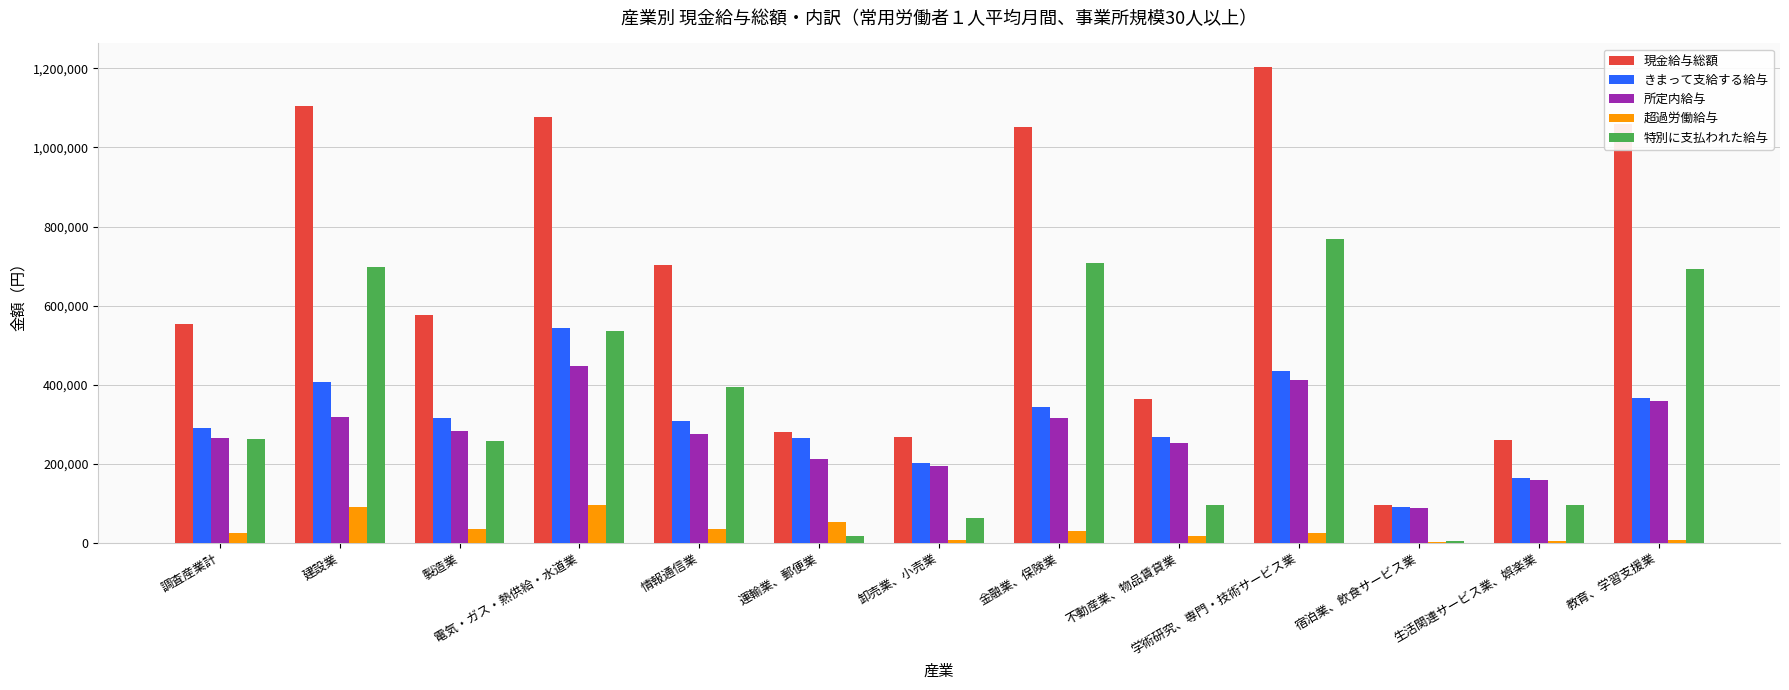

Is the value of 所定内給与 at 電気・ガス・熱供給・水道業 greater than the value of きまって支給する給与 at 建設業?

Yes